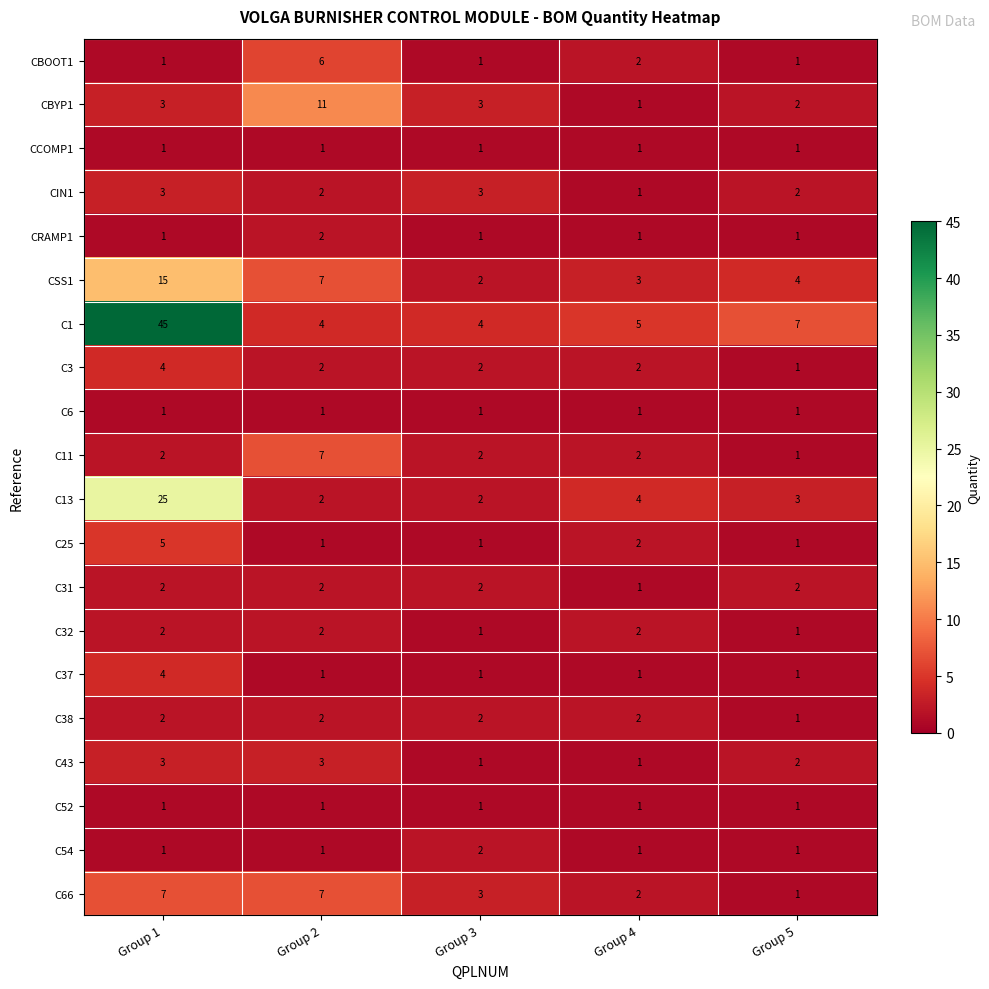

At how many categories does at least one series exceed 27?

1